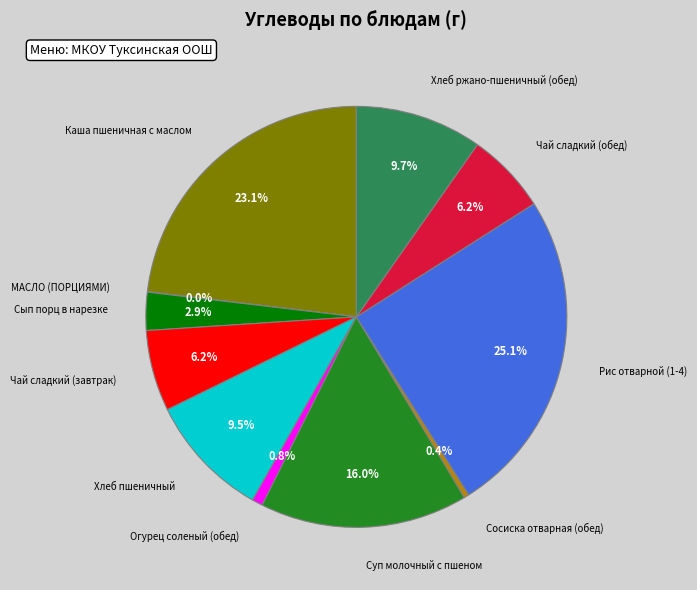

Is there a majority slice in this chart?

No